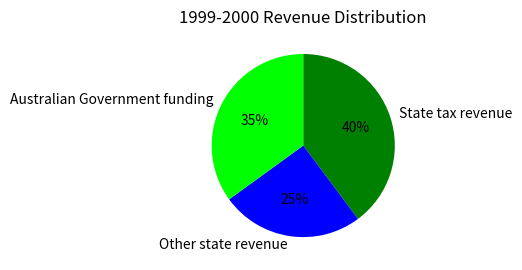

Rank the categories by value from lowest to highest.

Other state revenue, Australian Government funding, State tax revenue